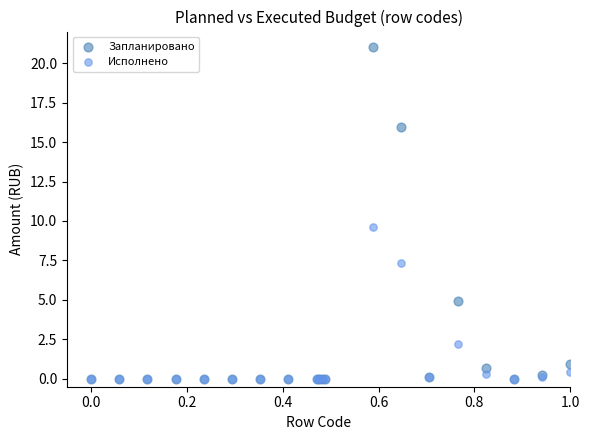

In the Исполнено series, what Y value is closest to 4?

2.2